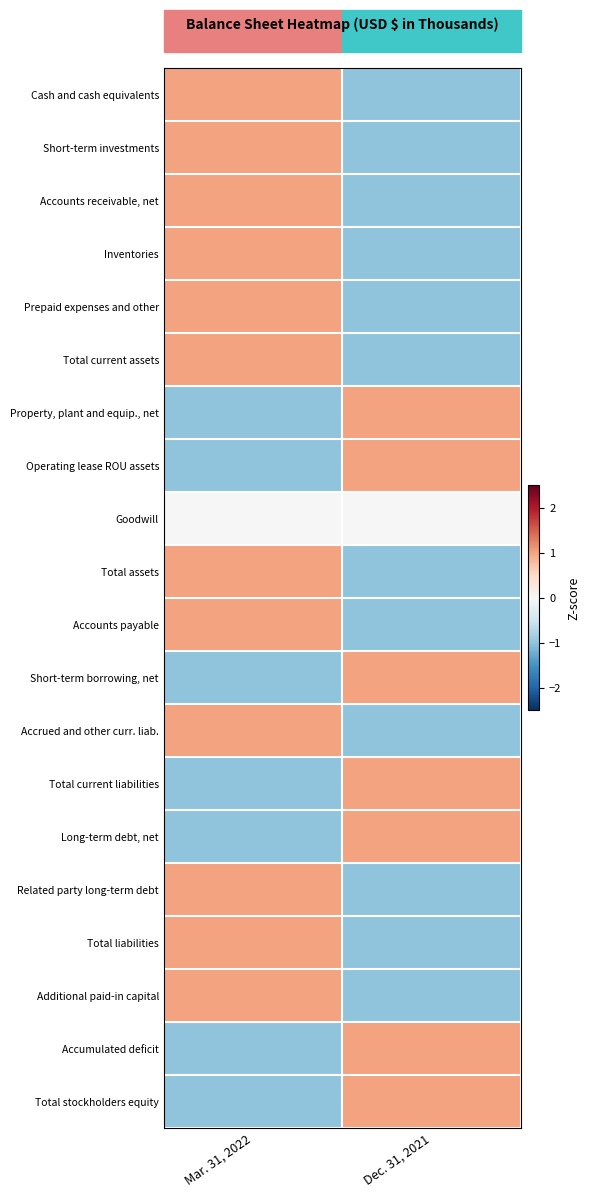

Reading right to left, list all the values displayed in this chart.

Cash and cash equivalents: Dec. 31, 2021=-1	Mar. 31, 2022=1
Short-term investments: Dec. 31, 2021=-1	Mar. 31, 2022=1
Accounts receivable, net: Dec. 31, 2021=-1	Mar. 31, 2022=1
Inventories: Dec. 31, 2021=-1	Mar. 31, 2022=1
Prepaid expenses and other: Dec. 31, 2021=-1	Mar. 31, 2022=1
Total current assets: Dec. 31, 2021=-1	Mar. 31, 2022=1
Property, plant and equip., net: Dec. 31, 2021=1	Mar. 31, 2022=-1
Operating lease ROU assets: Dec. 31, 2021=1	Mar. 31, 2022=-1
Goodwill: Dec. 31, 2021=0	Mar. 31, 2022=0
Total assets: Dec. 31, 2021=-1	Mar. 31, 2022=1
Accounts payable: Dec. 31, 2021=-1	Mar. 31, 2022=1
Short-term borrowing, net: Dec. 31, 2021=1	Mar. 31, 2022=-1
Accrued and other curr. liab.: Dec. 31, 2021=-1	Mar. 31, 2022=1
Total current liabilities: Dec. 31, 2021=1	Mar. 31, 2022=-1
Long-term debt, net: Dec. 31, 2021=1	Mar. 31, 2022=-1
Related party long-term debt: Dec. 31, 2021=-1	Mar. 31, 2022=1
Total liabilities: Dec. 31, 2021=-1	Mar. 31, 2022=1
Additional paid-in capital: Dec. 31, 2021=-1	Mar. 31, 2022=1
Accumulated deficit: Dec. 31, 2021=1	Mar. 31, 2022=-1
Total stockholders equity: Dec. 31, 2021=1	Mar. 31, 2022=-1